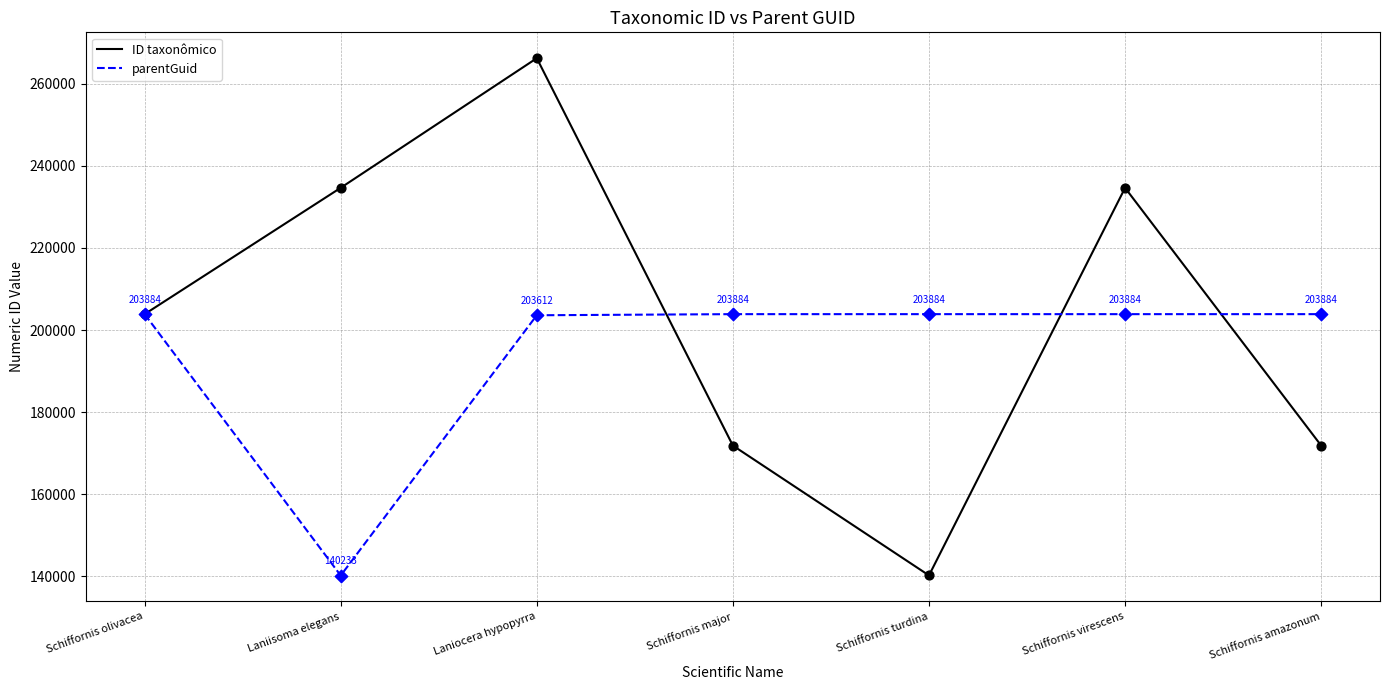

What is the total value across all series at Schiffornis amazonum?

375765